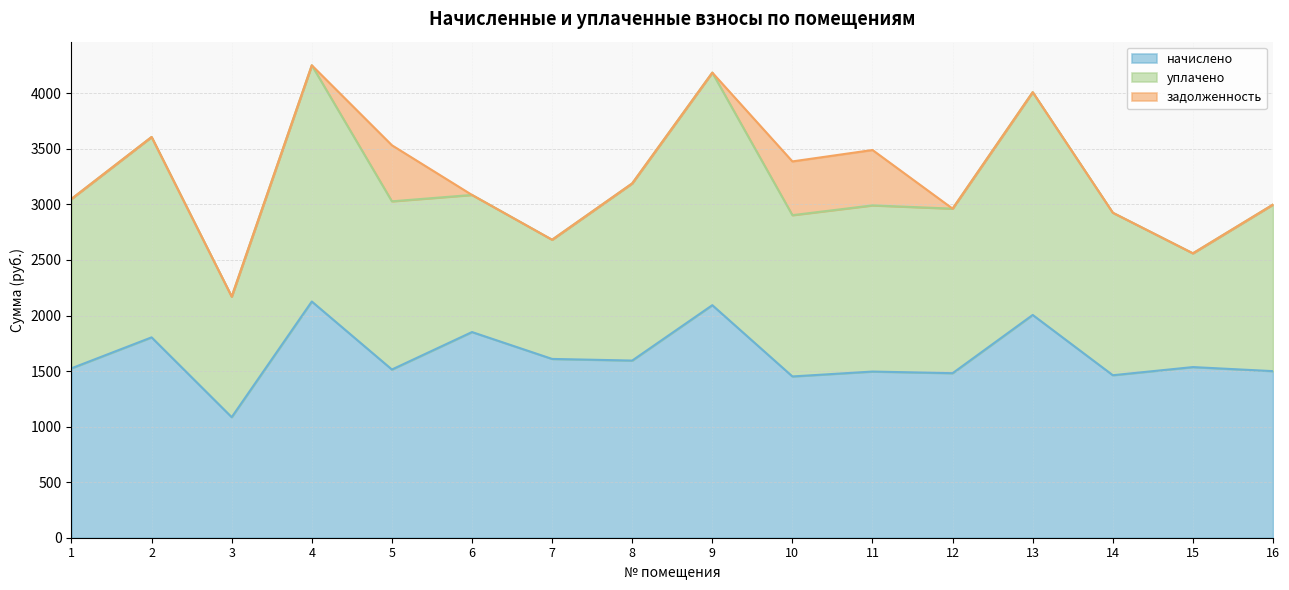

What is the difference between the second highest and second lowest values in the начислено series?

641.6